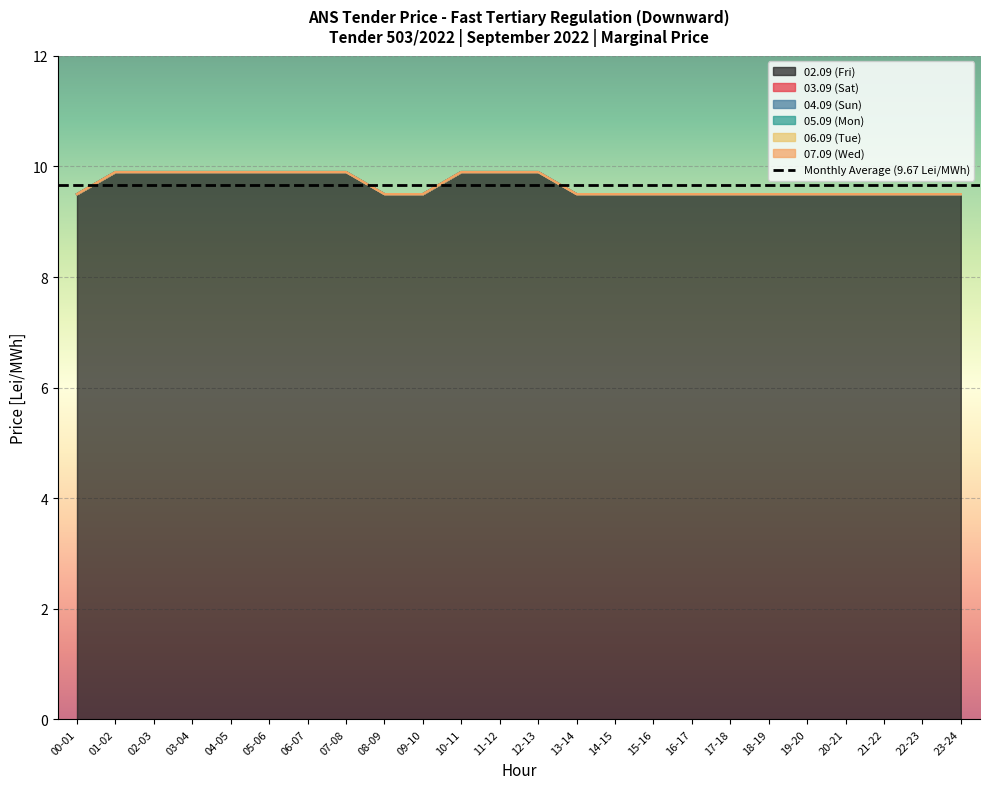

How many lines are shown in the chart?

6